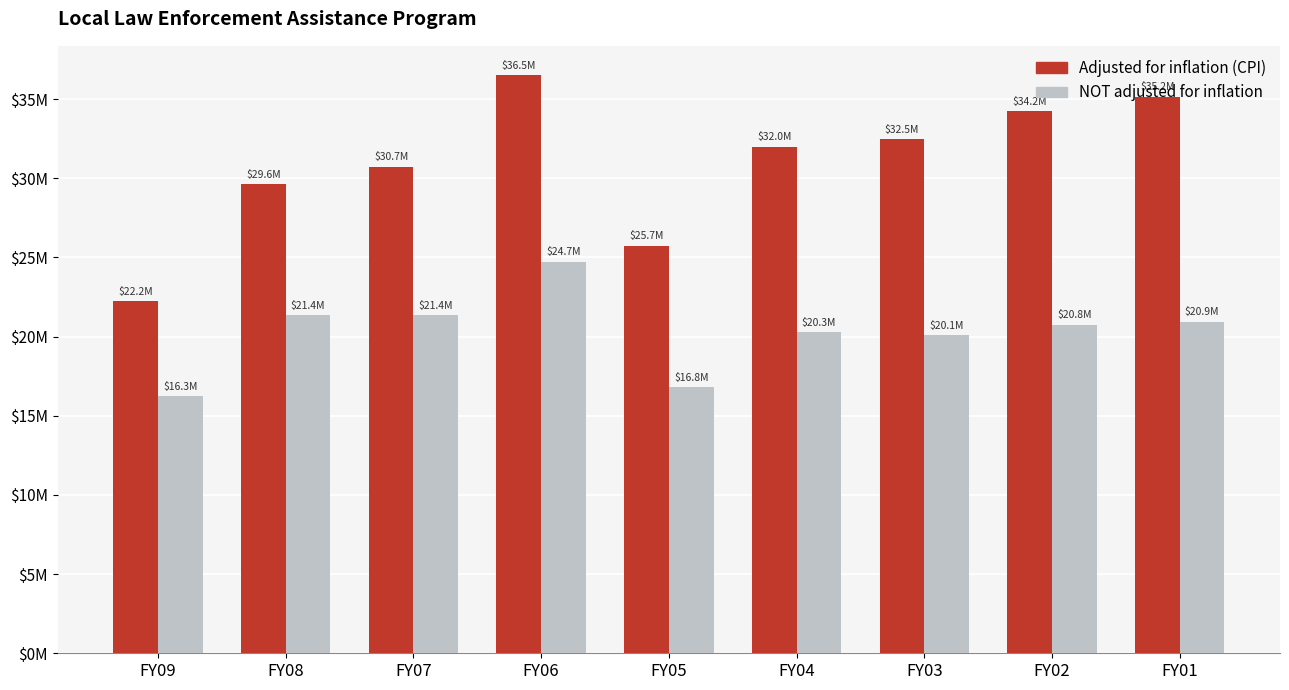

Between FY06 and FY07, which is larger?

FY06